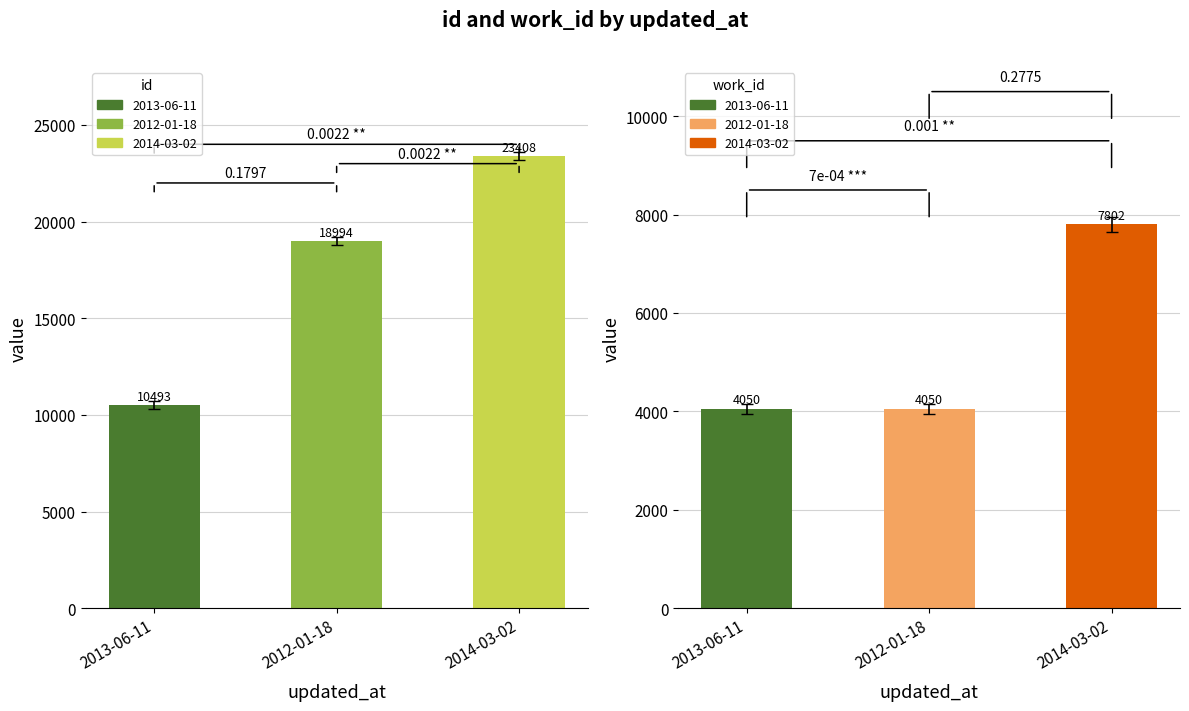

Count the number of categories in the chart.

3